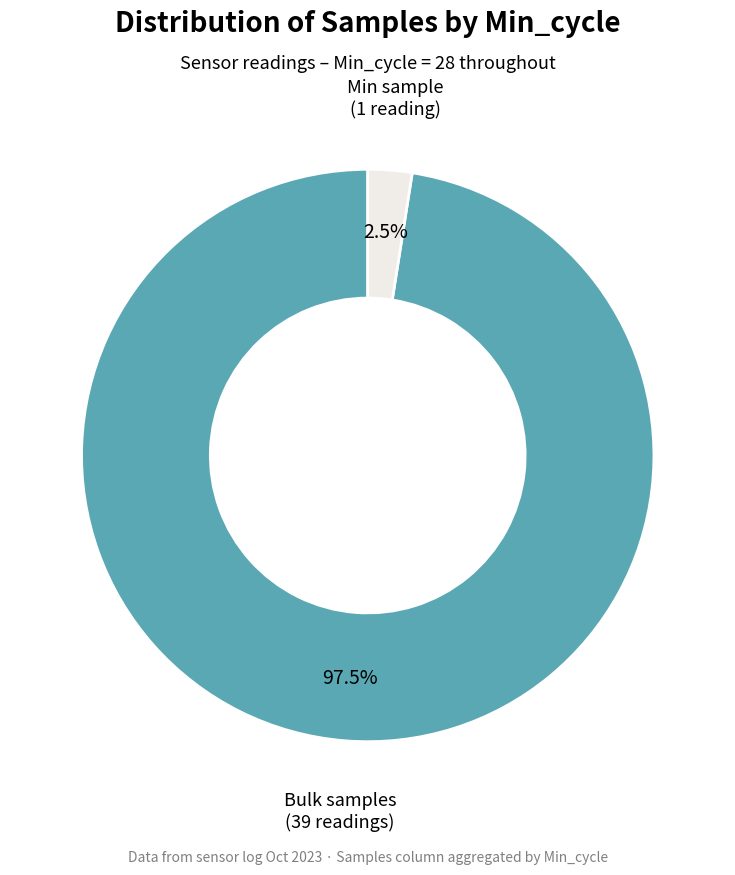

Combined, do Min sample (1 reading) and Bulk samples (39 readings) account for over 50%?

Yes